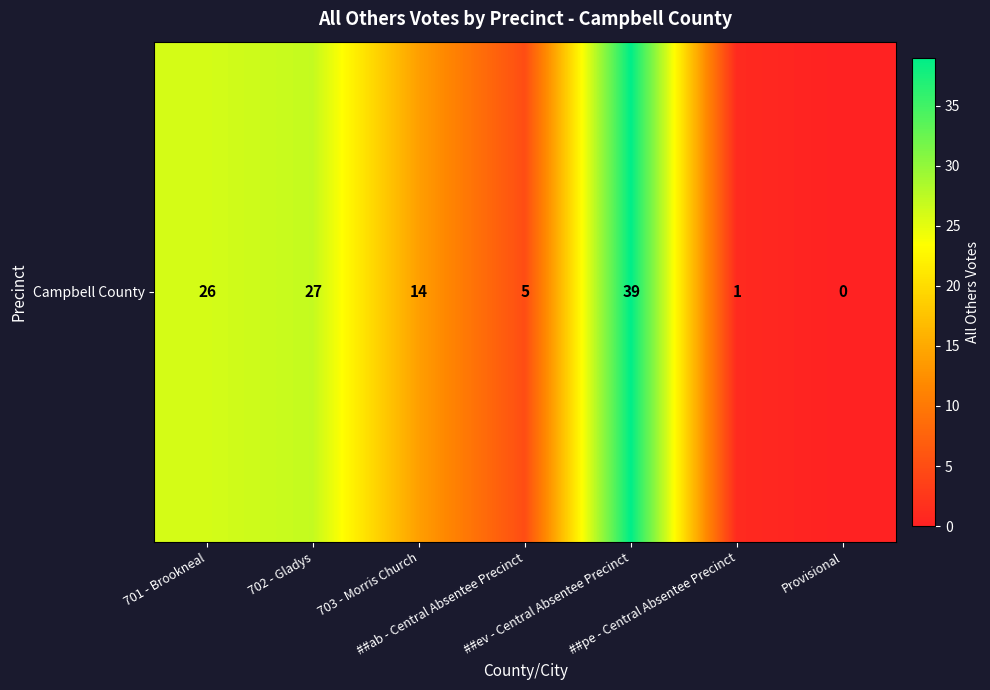

How many values exceed 14?

3